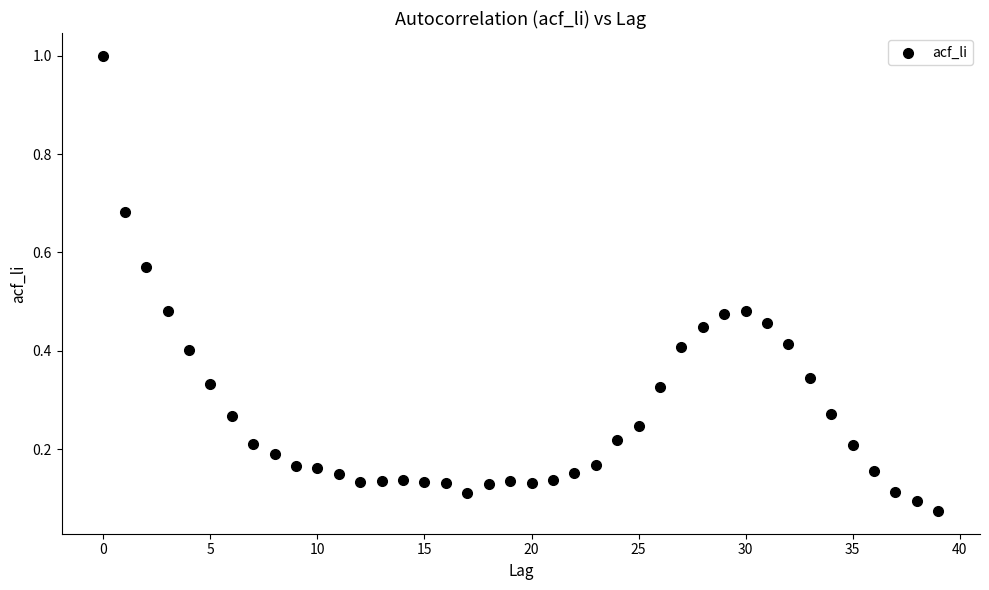

What is the range of Y values (max minus min)?

0.9